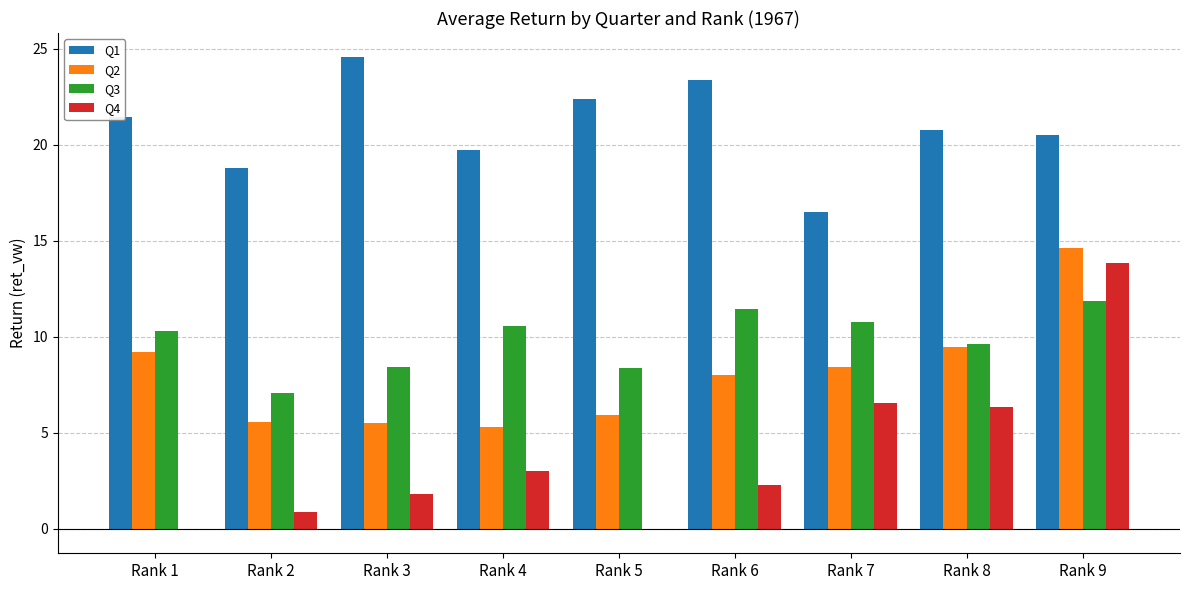

Is the value of Q4 at Rank 2 greater than the value of Q3 at Rank 2?

No